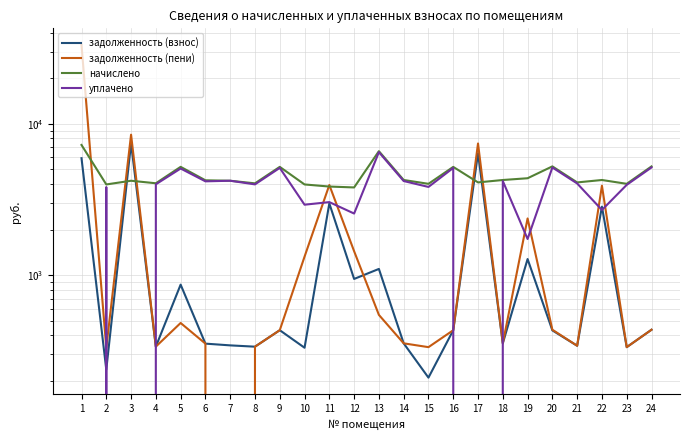

At 7, list the series in order from smallest to largest.

задолженность (пени), задолженность (взнос), начислено, уплачено